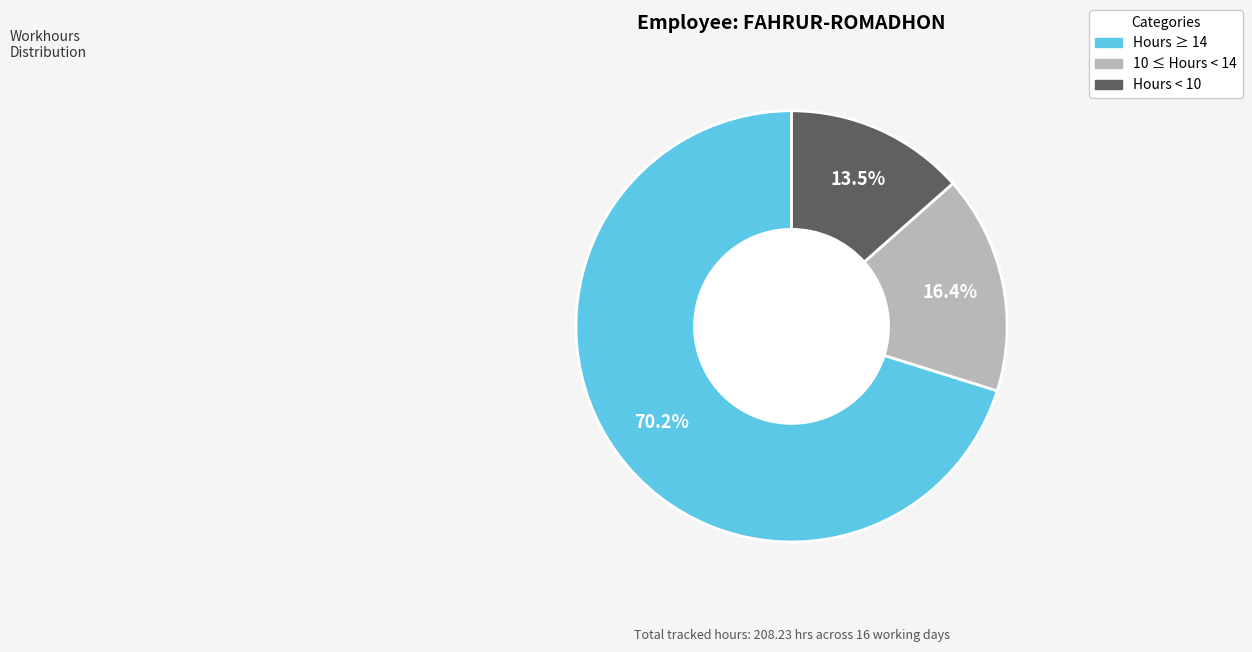

How many slices are in this pie chart?

3